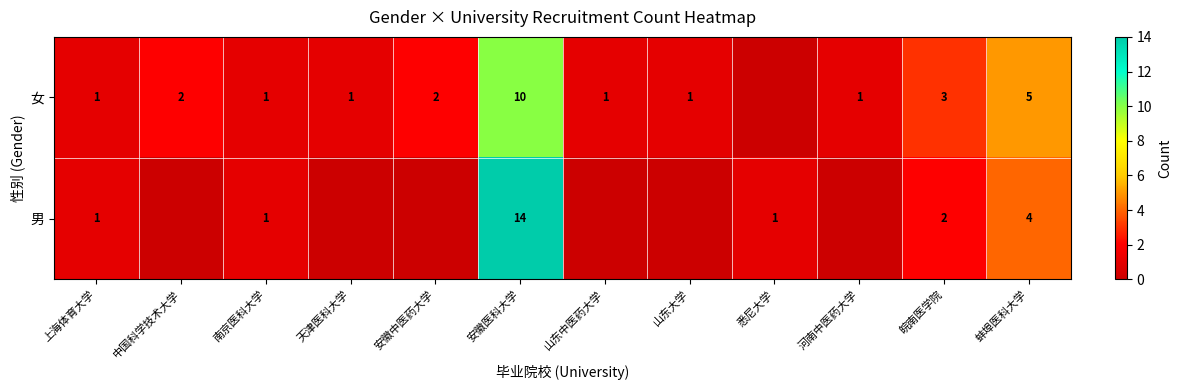

Where is row_0 nearest to the value 5?

蚌埠医科大学